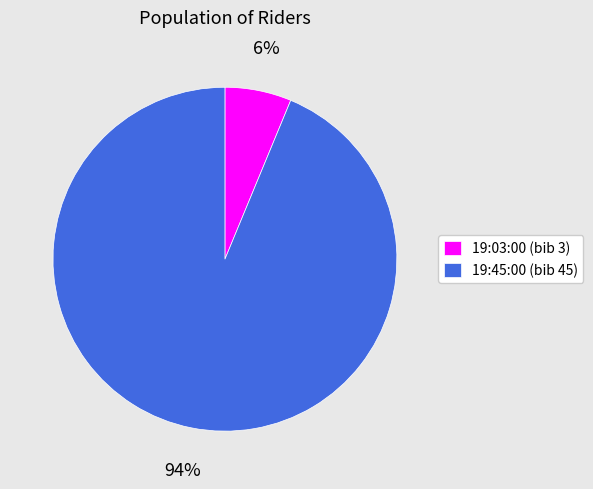

Do 19:03:00 (bib 3) and 19:45:00 (bib 45) together represent more than half of the pie?

Yes